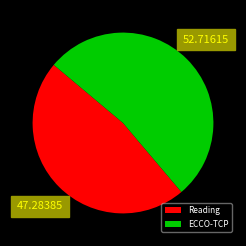

What is the largest slice in the pie chart?

ECCO-TCP